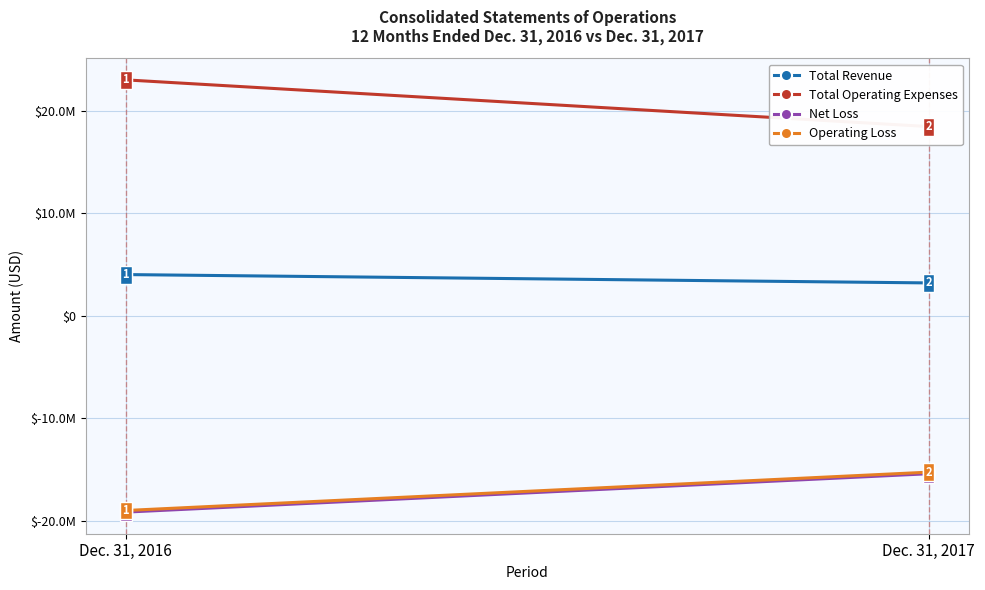

What is the maximum value for Operating Loss?

-15265791